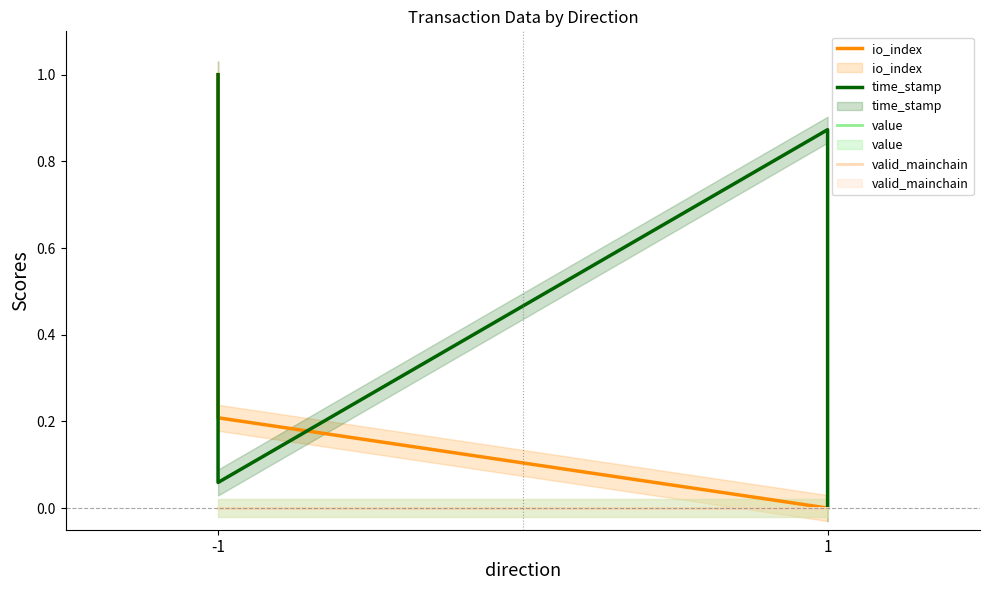

True or false: valid_mainchain and time_stamp intersect in this chart.

False